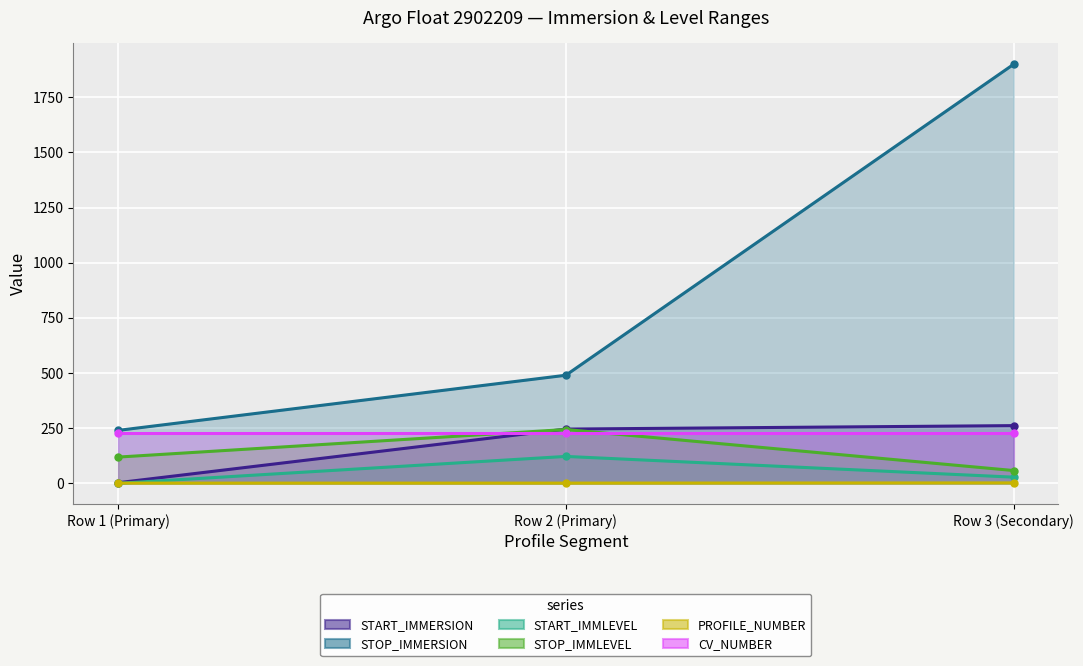

What is the approximate value of STOP_IMMLEVEL at Row 3 (Secondary)?

58.0